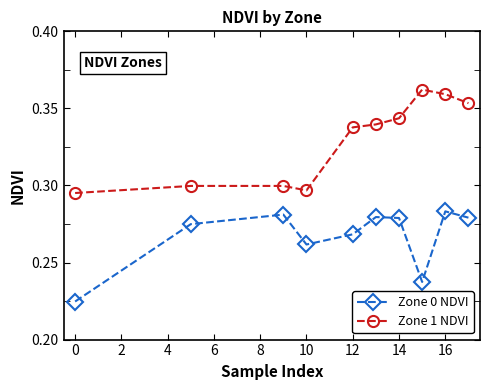

How many categories are shown in the chart?

10